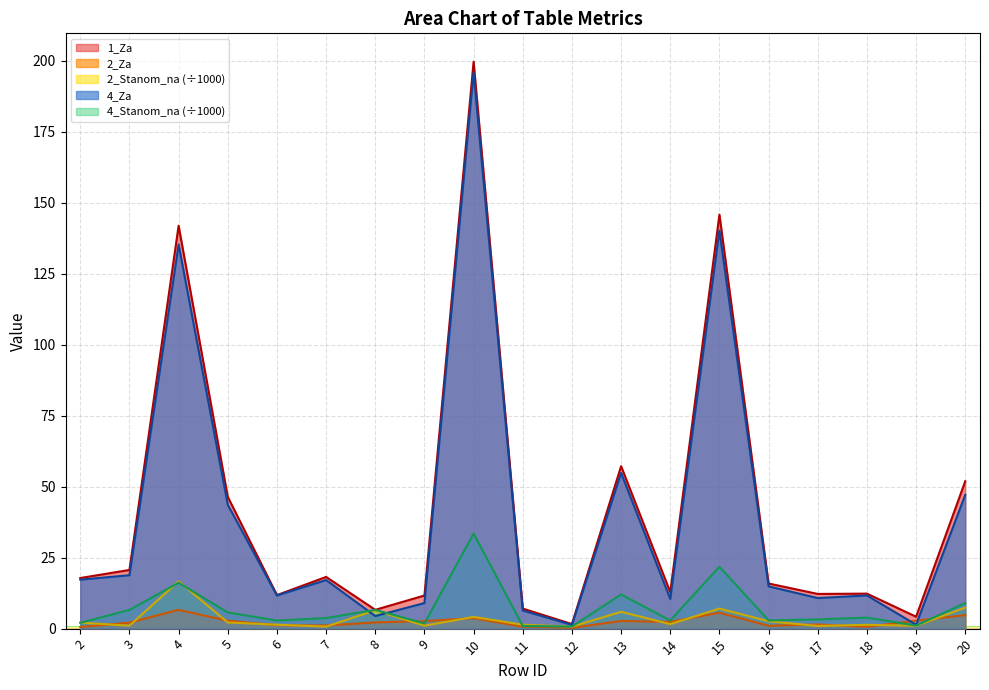

Reading left to right, extract all data points from this chart.

1_Za: 17.8	20.7	141.9	46.4	11.8	18.2	6.6	11.7	199.6	7.1	1.6	57.2	12.8	145.8	15.9	12.2	12.3	4.2	51.9
2_Za: 0.6	2.1	6.6	2.8	1.2	1.1	2.2	2.7	3.7	0.7	0.3	2.7	2.4	5.6	1.0	1.5	0.6	2.8	4.8
2_Stanom_na: 2.1	1.0	16.7	2.2	1.4	0.7	6.5	1.0	4.1	1.4	0.7	5.9	1.6	7.1	2.6	0.9	1.3	1.0	7.4
4_Za: 17.2	18.8	135.2	43.6	11.7	17.1	4.4	9.0	195.9	6.4	1.3	54.8	10.5	140.1	14.9	10.8	11.7	1.4	47.1
4_Stanom_na: 2.1	6.6	16.2	5.7	2.9	3.7	6.6	1.8	33.5	0.9	0.7	12.0	2.9	21.8	2.9	3.2	3.9	1.1	9.0